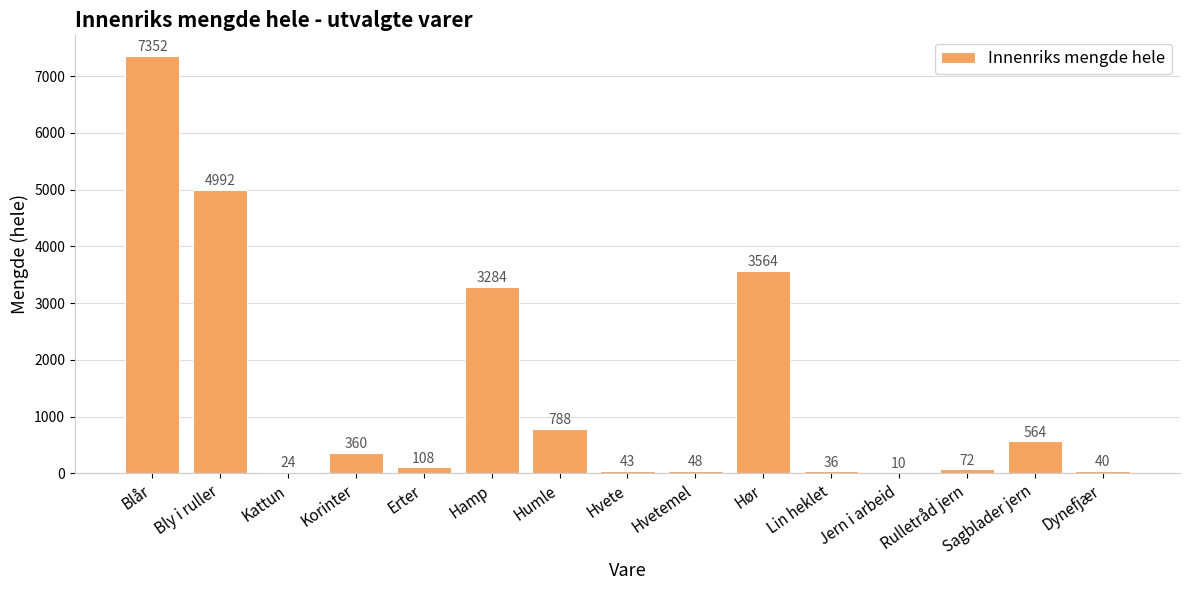

The chart shows a value of 730 at Hamp. True or false?

False